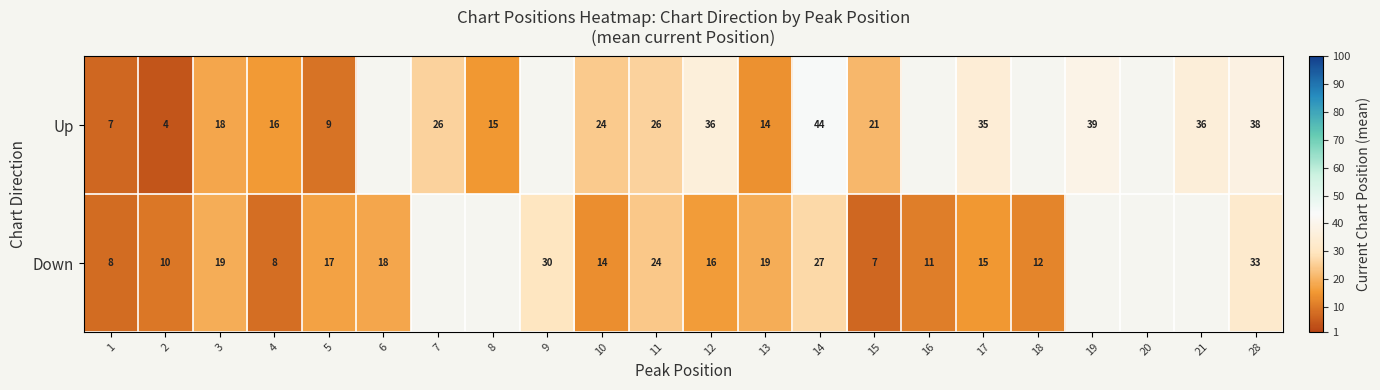

At 17, list the series in order from largest to smallest.

Up, Down